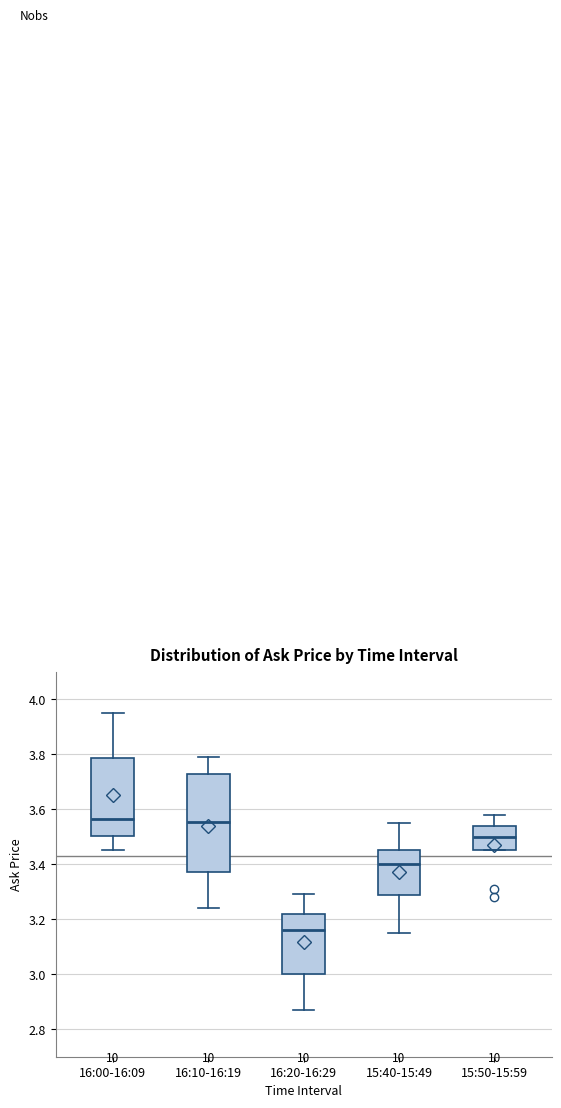

Reading left to right, transcribe this box plot: for each box, give where its median line is, the range the box spans, and where its two whiskers end, as read against the y-axis. The values are not printed on the chart, so give them approximately, as read against the axis.

16:00-16:09: median 3.56, box 3.50 to 3.78, whiskers 3.46 to 3.96
16:10-16:19: median 3.56, box 3.38 to 3.72, whiskers 3.24 to 3.80
16:20-16:29: median 3.16, box 3.00 to 3.22, whiskers 2.88 to 3.30
15:40-15:49: median 3.40, box 3.28 to 3.46, whiskers 3.16 to 3.56
15:50-15:59: median 3.50, box 3.46 to 3.54, whiskers 3.46 to 3.58